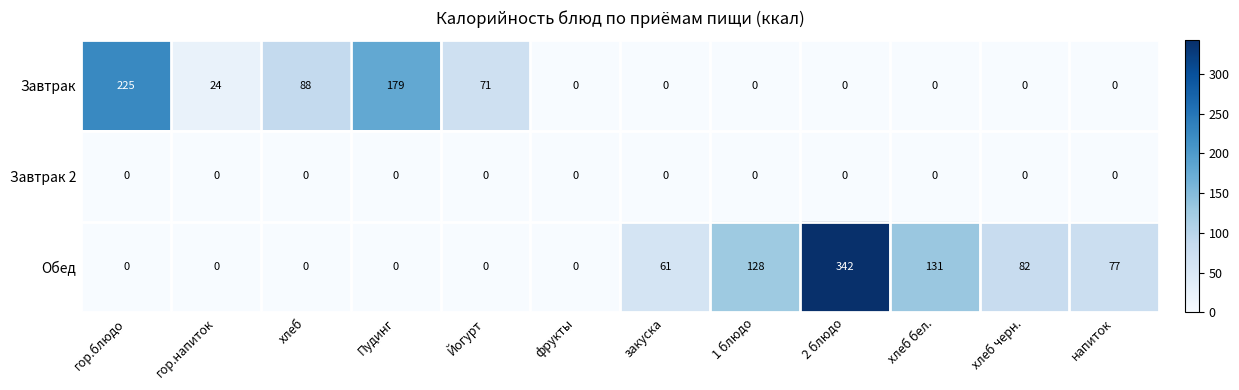

Is it true that Обед equals 31 at хлеб черн.?

False